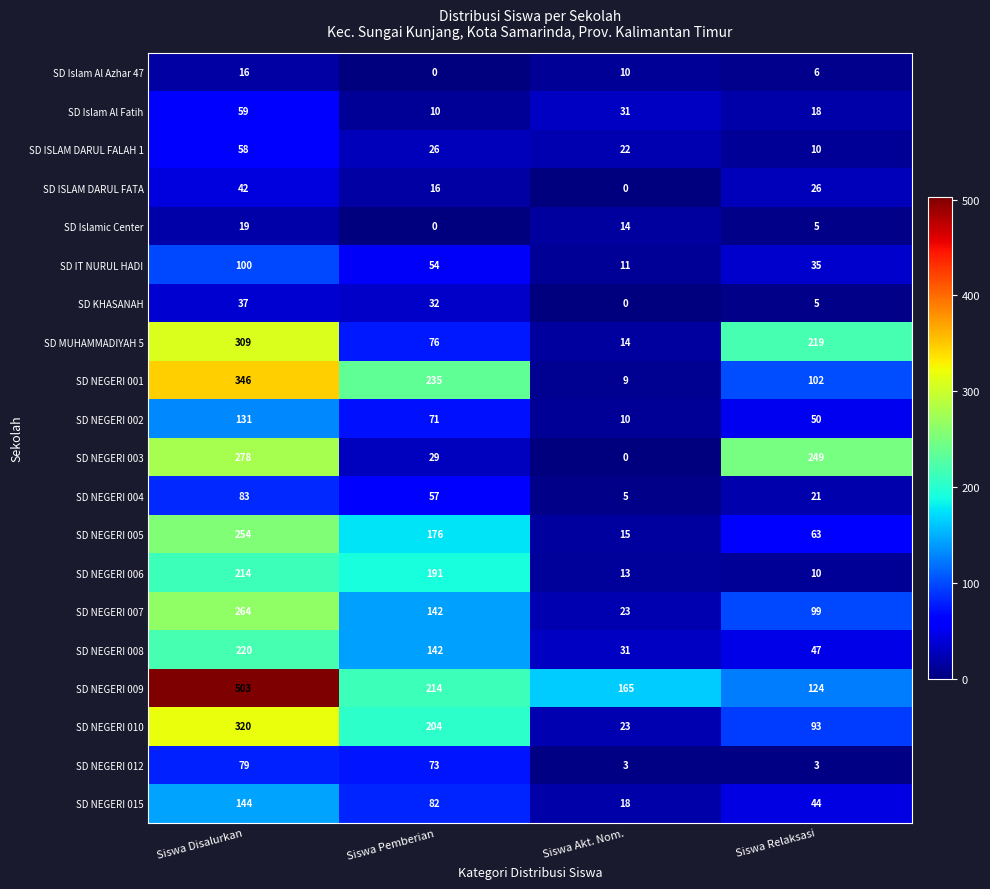

At how many categories does at least one series exceed 411?

1